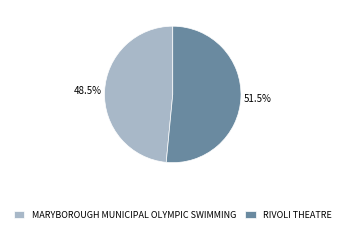

Which has a higher value, MARYBOROUGH MUNICIPAL OLYMPIC SWIMMING or RIVOLI THEATRE?

RIVOLI THEATRE